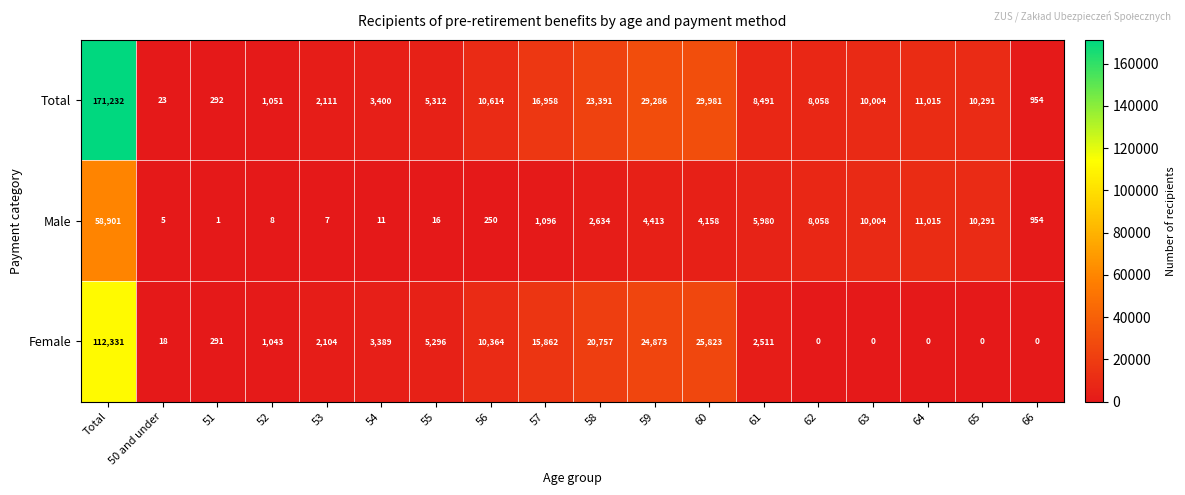

What is the average value of the Male series?

6545